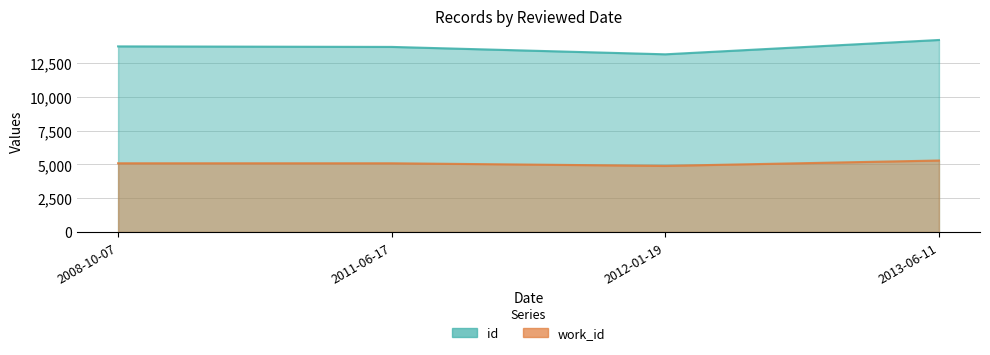

What is the label of the 4th point from the right?

2008-10-07